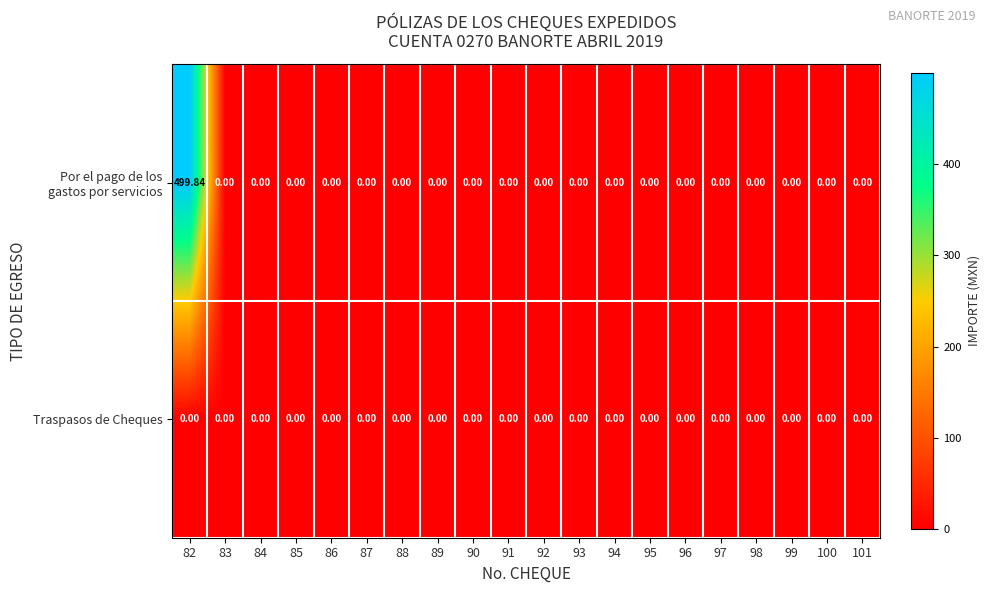

List the series in order of their peak value, highest first.

Por el pago de los gastos por servicios, Traspasos de Cheques